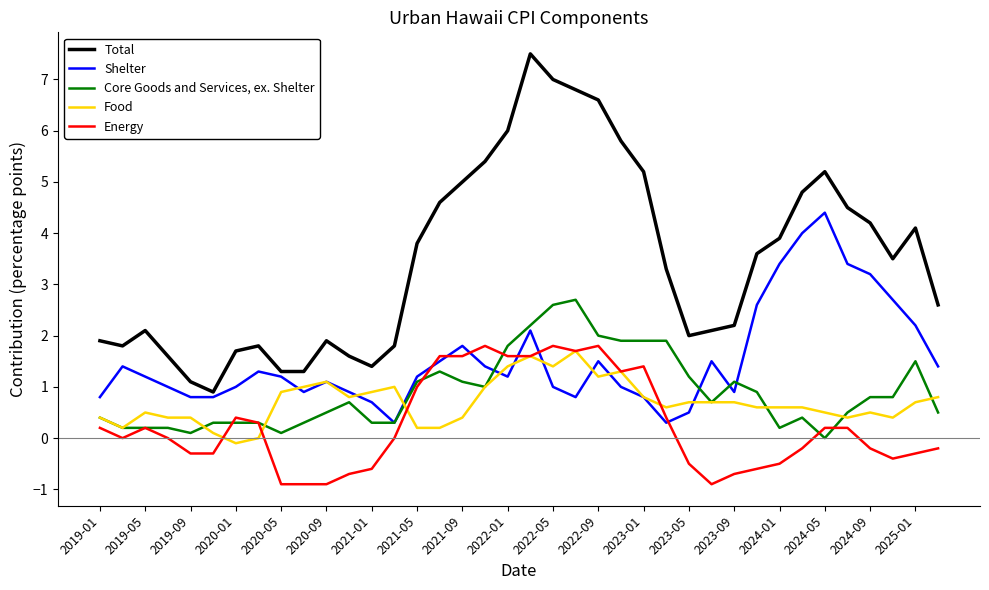

Rank the series by their maximum value, from lowest to highest.

Food, Energy, Core Goods and Services, ex. Shelter, Shelter, Total